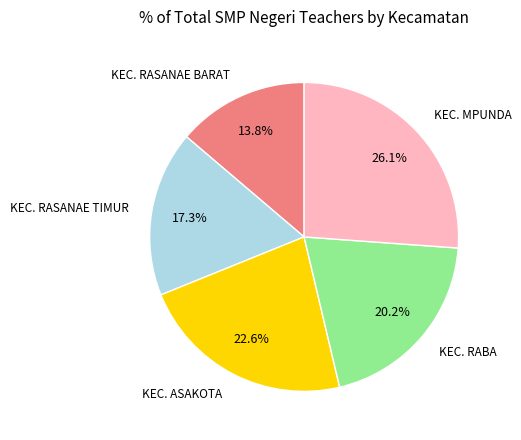

Does any single category account for the majority?

No